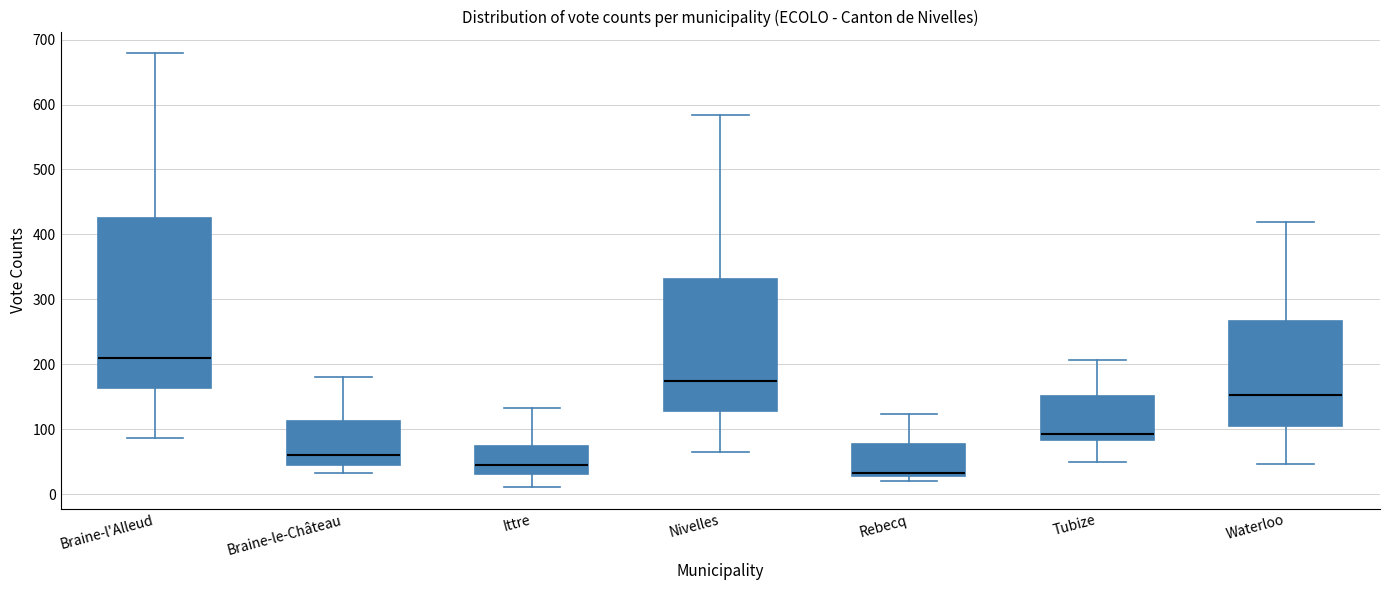

Which box's median line is the highest?

Braine-l'Alleud